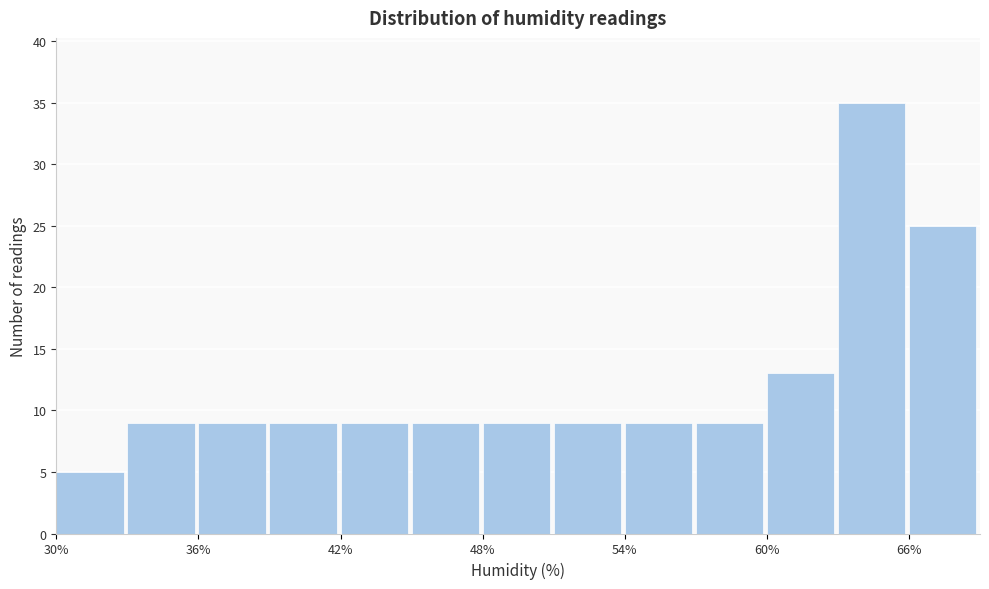

Read against the x-axis, roughly where is the centre of the tallest bar?

64